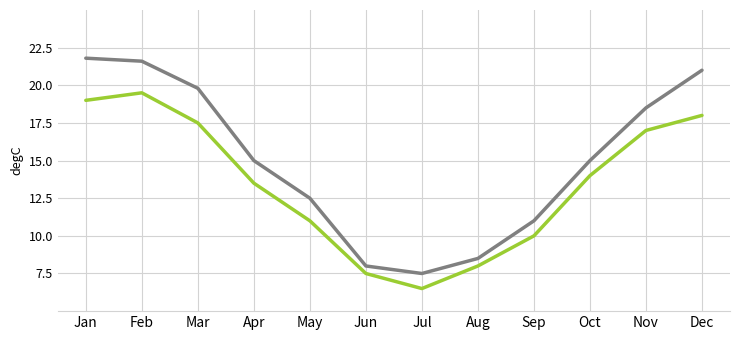

What is the difference between the highest and lowest values at Jul?

1.0